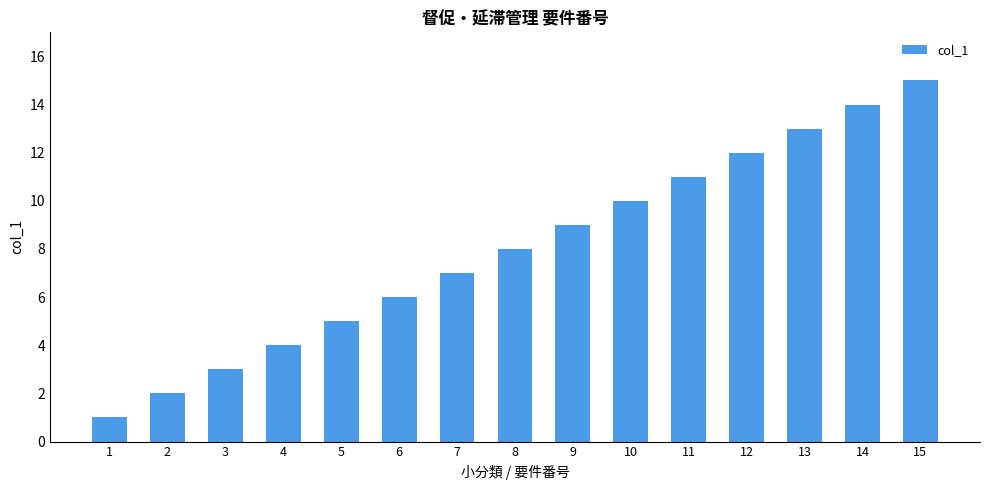

Is it true that the value at 3 is 3?

True